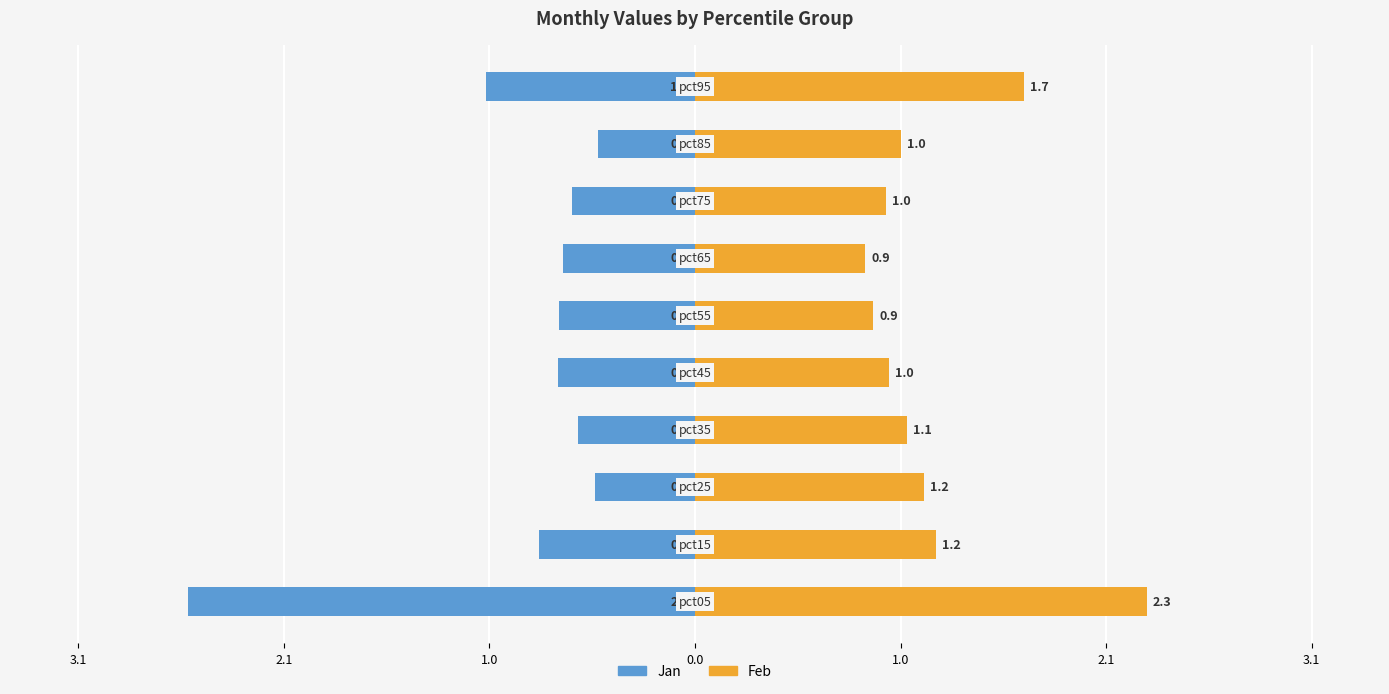

Is it true that Jan equals -0.8 at 2.1?

True